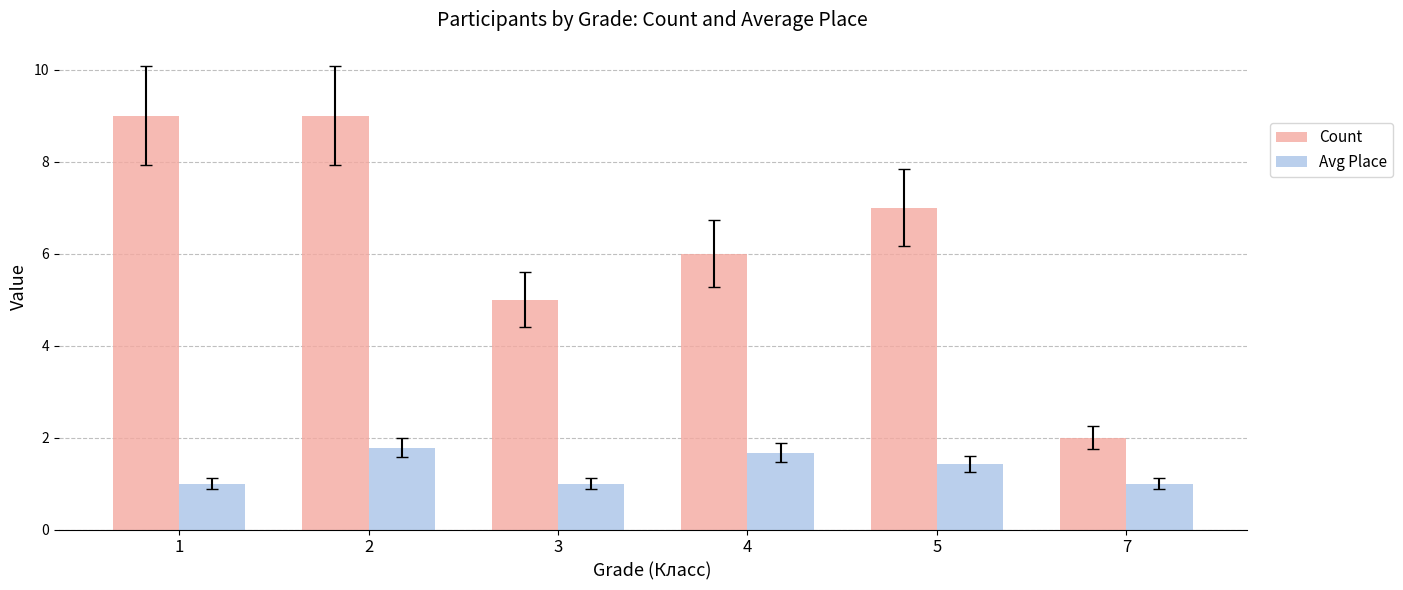

What is the difference between the maximum and minimum values in the Count series?

7.0